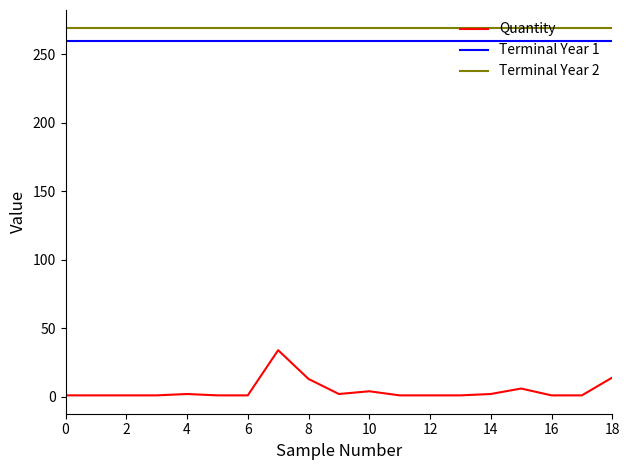

True or false: Terminal Year 1 and Terminal Year 2 cross at least once.

False